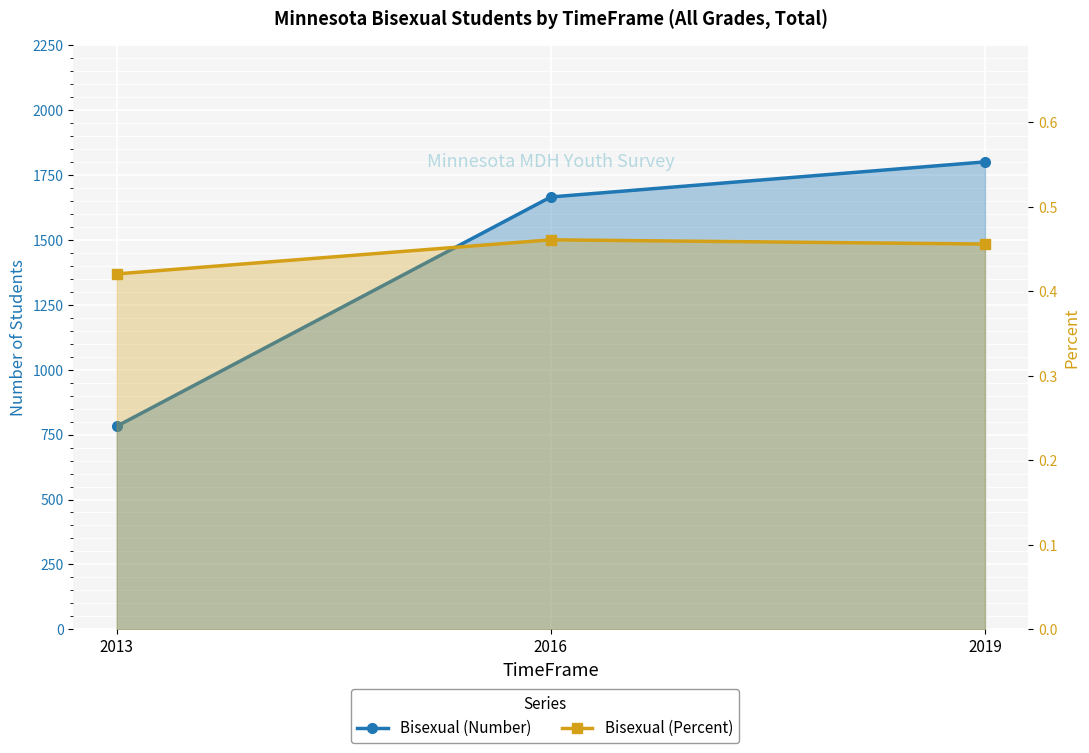

Rank the series by their average value, from lowest to highest.

Bisexual (Percent), Bisexual (Number)